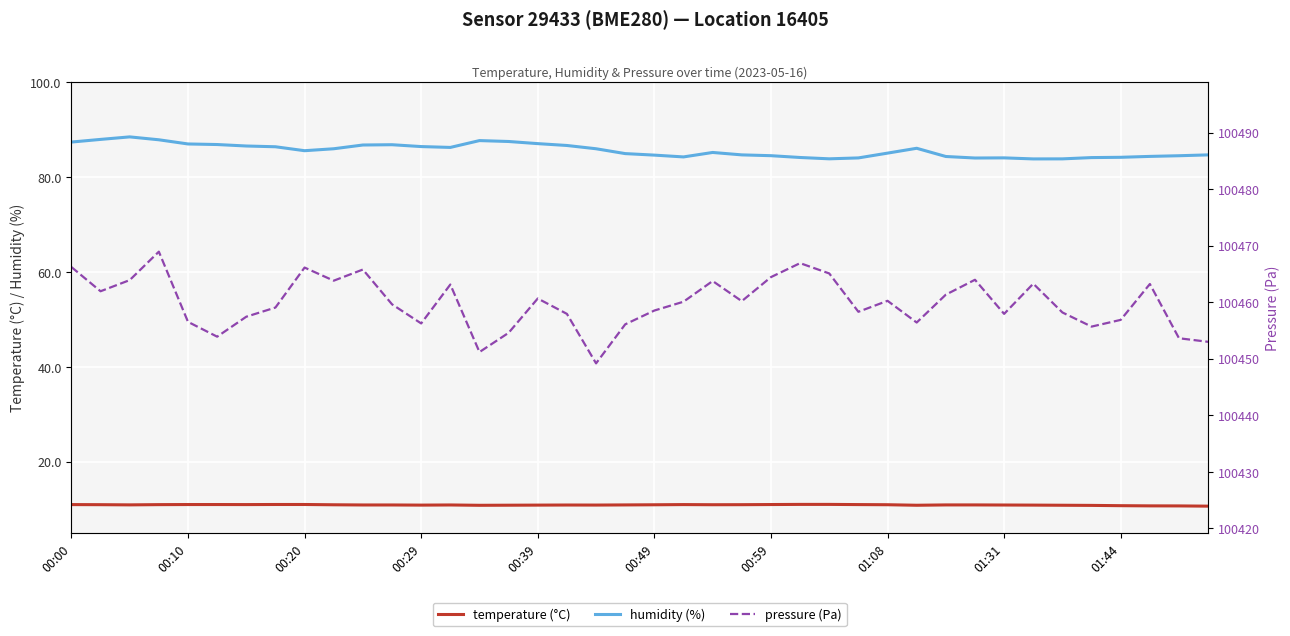

True or false: humidity (%) and temperature (°C) intersect in this chart.

False